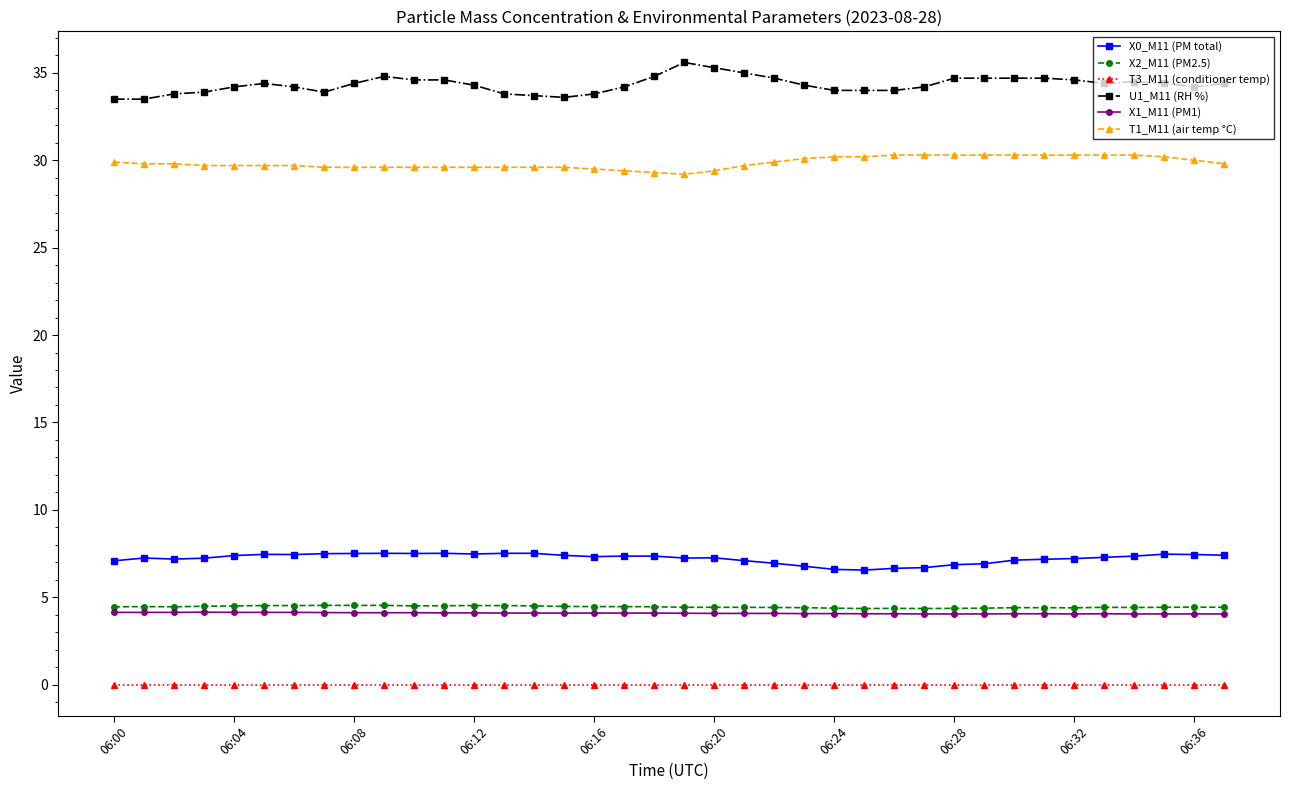

At how many categories does at least one series exceed 14?

38